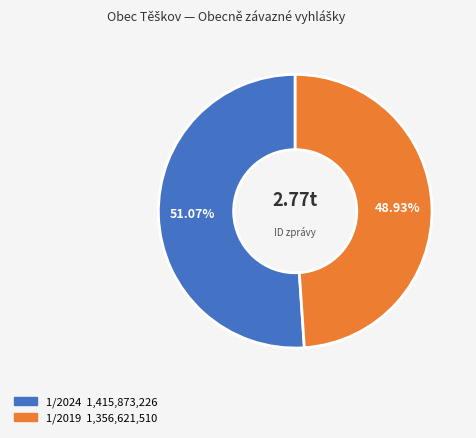

Rank the categories by value from lowest to highest.

1/2019, 1/2024